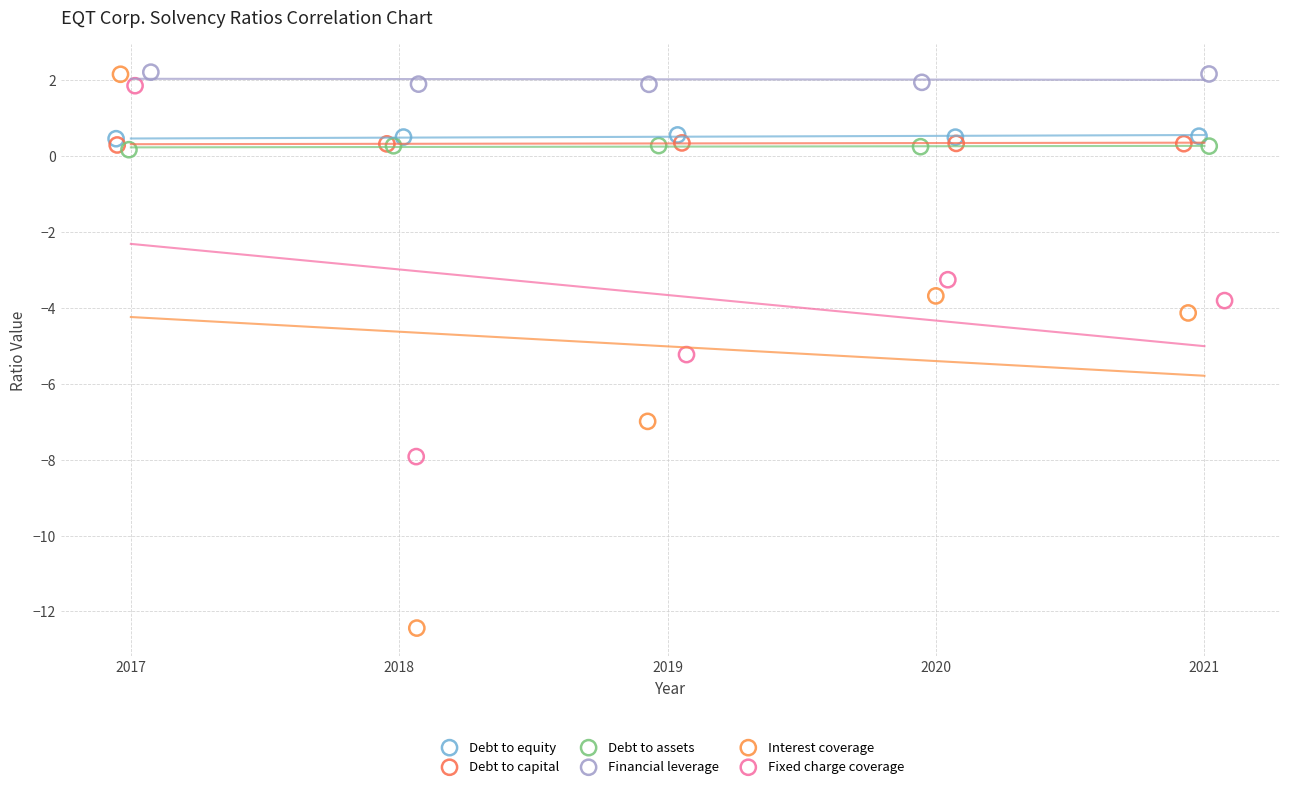

Which series reaches the minimum Y coordinate?

Interest coverage